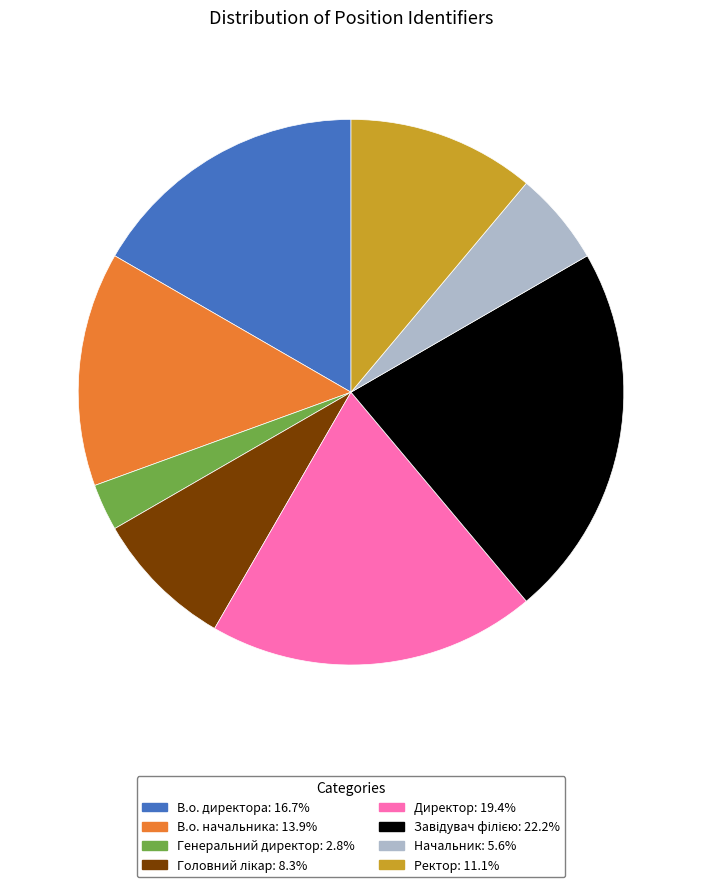

Does any single category account for the majority?

No